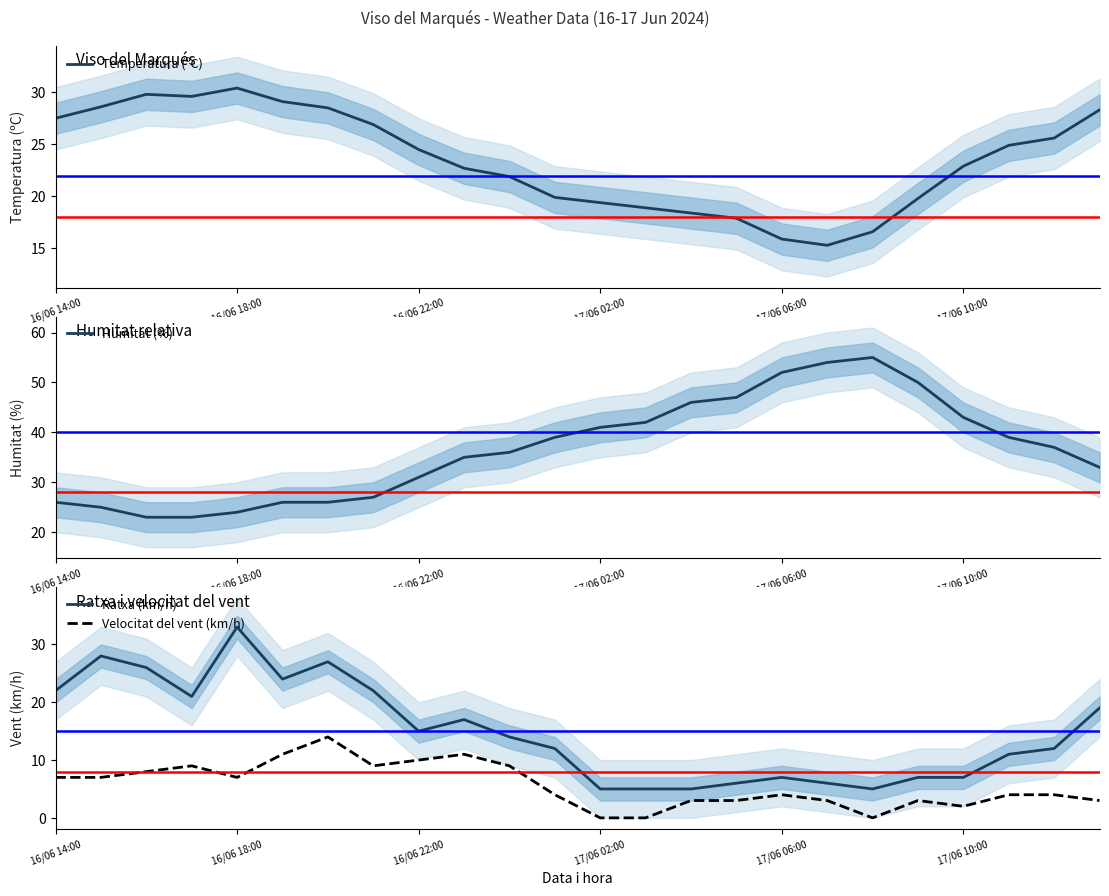

How many lines are shown in the chart?

4